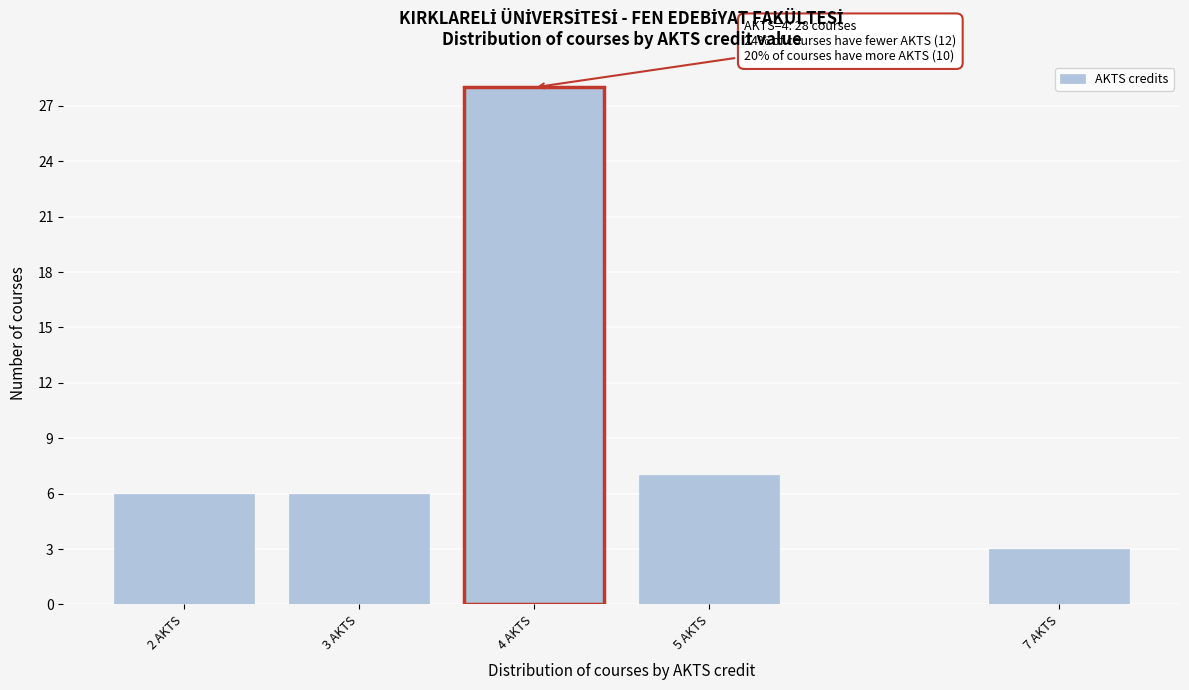

Reading right to left, transcribe all the data shown in this chart.

3	7	28	6	6